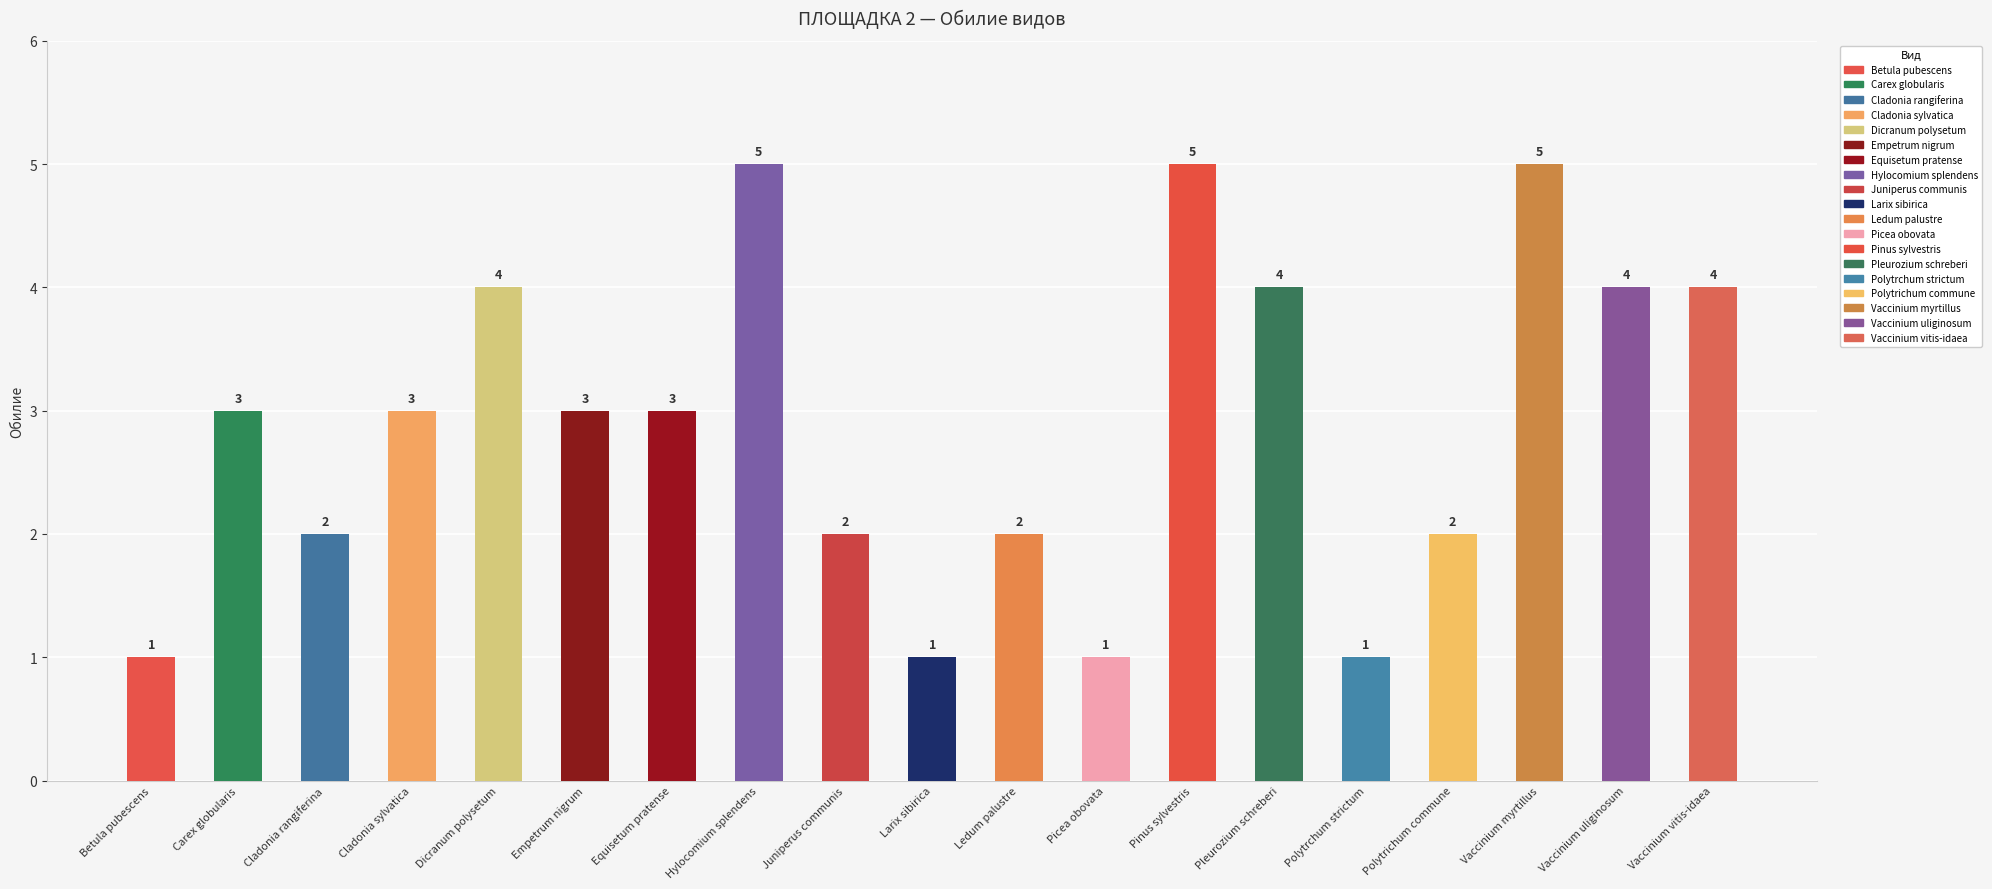

At which category does the chart reach its peak across all series?

Hylocomium splendens